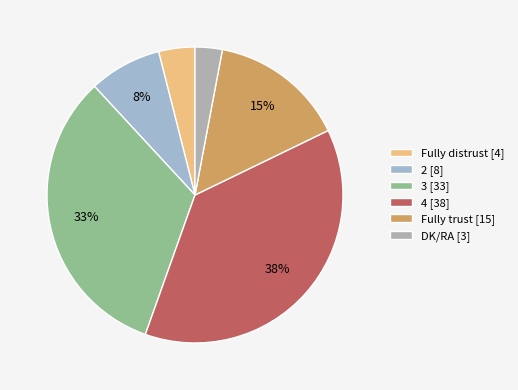

What percentage is the 3 slice, to the nearest percent?

33%